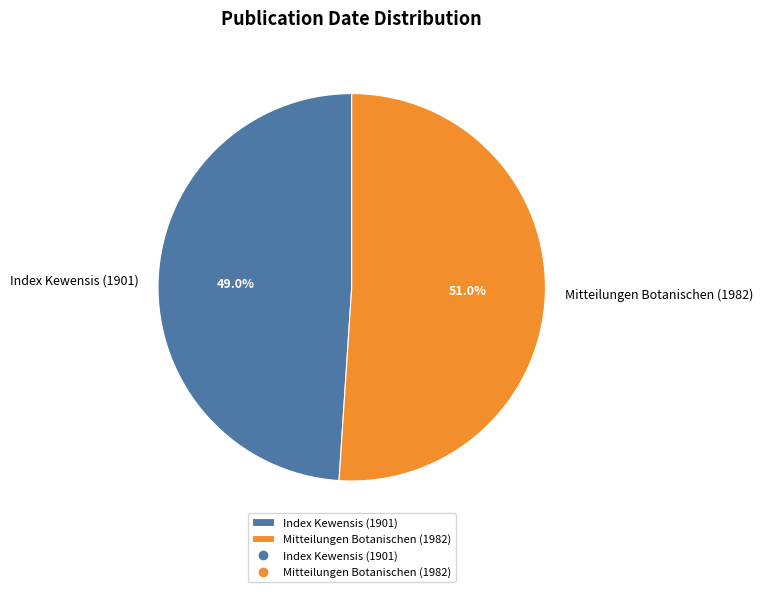

To the nearest percent, what is the combined percentage of Index Kewensis (1901) and Mitteilungen Botanischen (1982)?

100%